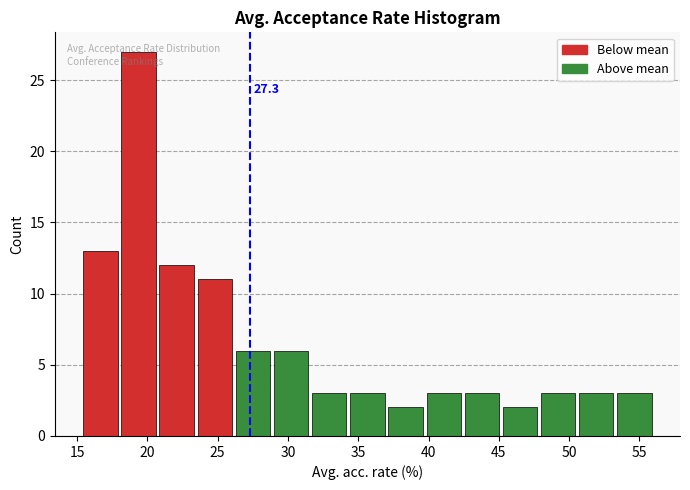

Which range on the x-axis has the tallest bar?

18.0 to 20.5